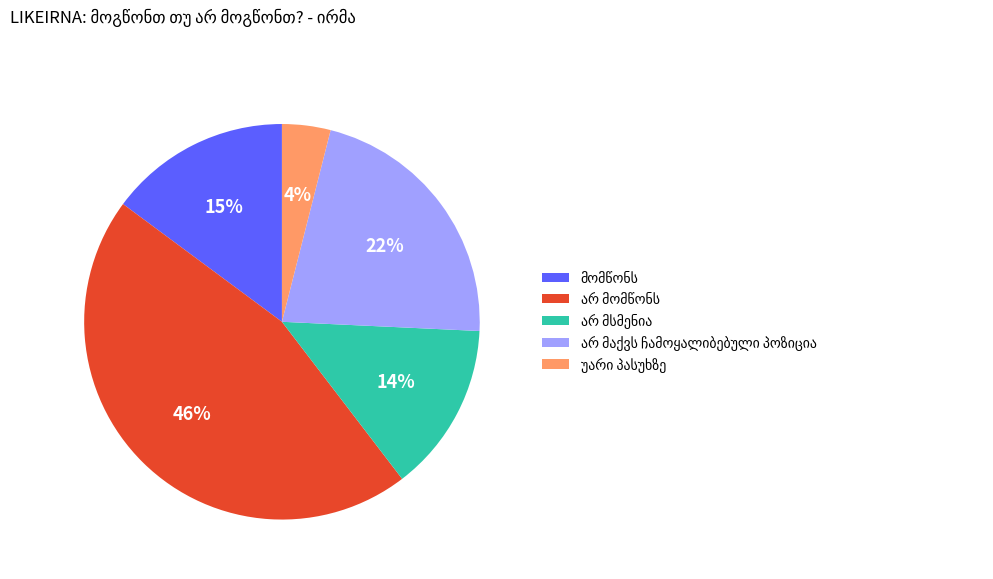

Is there a majority slice in this chart?

No